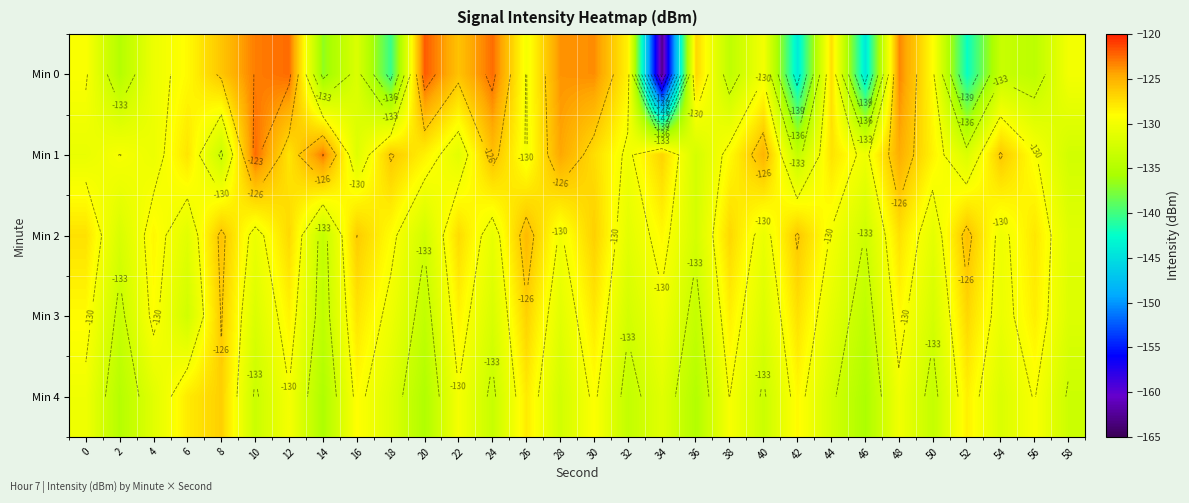

The value of Min 4 at 40 is -33.0. True or false?

False